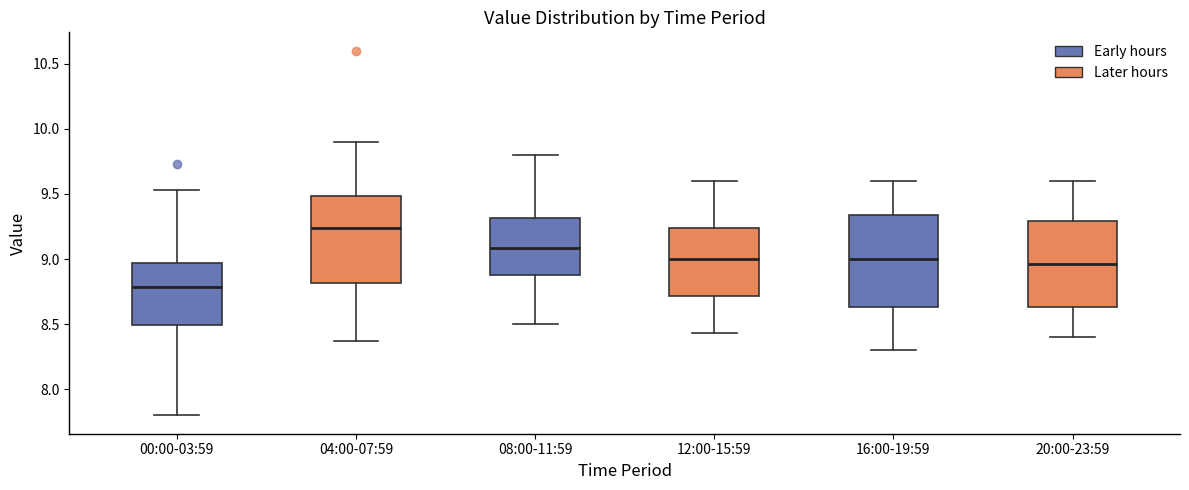

Where does the upper whisker of the box for 04:00-07:59 end on the y-axis? The values are not printed on the chart, so give them approximately, as read against the axis.

9.90